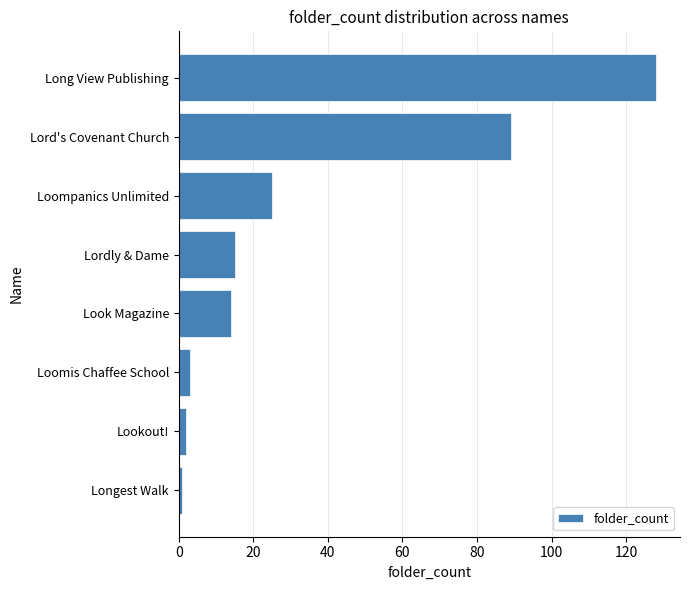

Approximately how many times larger is the value at Lord's Covenant Church compared to Loomis Chaffee School?

29.7